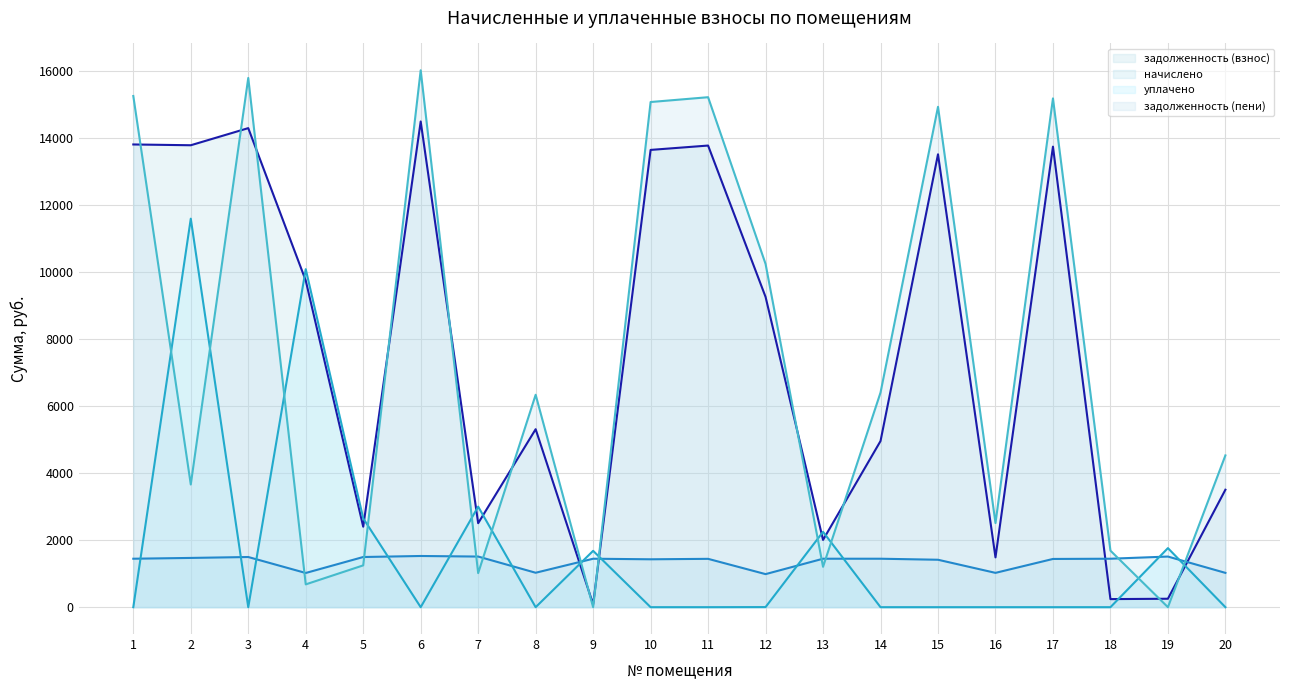

How many lines are shown in the chart?

4